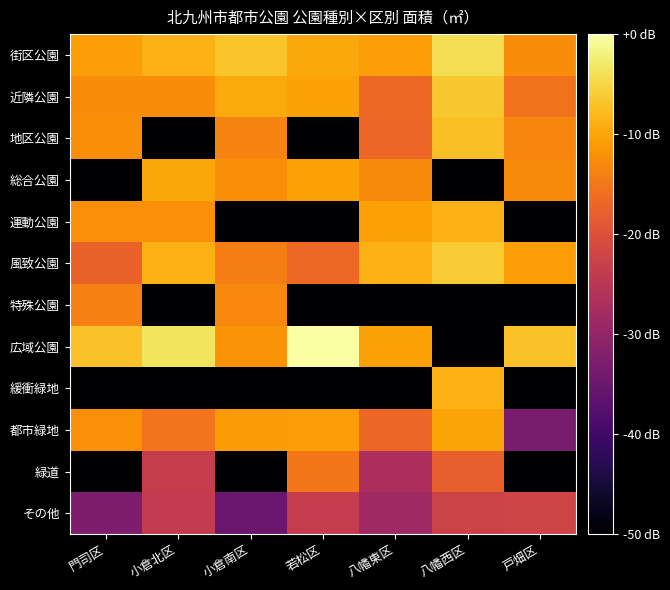

Reading left to right, what are all the values shown in this chart?

街区公園: 門司区=-10.6	小倉北区=-8.9	小倉南区=-6.8	若松区=-9.7	八幡東区=-10.8	八幡西区=-4.1	戸畑区=-12.6
近隣公園: 門司区=-12.6	小倉北区=-12.7	小倉南区=-9.6	若松区=-10.2	八幡東区=-16.7	八幡西区=-6.6	戸畑区=-15.5
地区公園: 門司区=-12.3	小倉北区=-72.9	小倉南区=-13.5	若松区=-72.9	八幡東区=-16.8	八幡西区=-7.3	戸畑区=-13.3
総合公園: 門司区=-72.9	小倉北区=-9.9	小倉南区=-12.3	若松区=-10.4	八幡東区=-12.8	八幡西区=-72.9	戸畑区=-12.8
運動公園: 門司区=-12.2	小倉北区=-12.2	小倉南区=-72.9	若松区=-72.9	八幡東区=-10.5	八幡西区=-9.0	戸畑区=-72.9
風致公園: 門司区=-17.6	小倉北区=-8.8	小倉南区=-14.2	若松区=-16.6	八幡東区=-8.8	八幡西区=-6.2	戸畑区=-10.8
特殊公園: 門司区=-13.9	小倉北区=-72.9	小倉南区=-12.9	若松区=-72.9	八幡東区=-72.9	八幡西区=-72.9	戸畑区=-72.9
広域公園: 門司区=-7.2	小倉北区=-3.6	小倉南区=-11.9	若松区=0.0	八幡東区=-10.3	八幡西区=-72.9	戸畑区=-7.1
緩衝緑地: 門司区=-72.9	小倉北区=-72.9	小倉南区=-72.9	若松区=-72.9	八幡東区=-72.9	八幡西区=-8.9	戸畑区=-72.9
都市緑地: 門司区=-12.1	小倉北区=-15.3	小倉南区=-11.1	若松区=-10.8	八幡東区=-16.8	八幡西区=-10.1	戸畑区=-33.4
緑道: 門司区=-72.9	小倉北区=-23.5	小倉南区=-72.9	若松区=-15.0	八幡東区=-27.1	八幡西区=-17.9	戸畑区=-72.9
その他: 門司区=-32.8	小倉北区=-23.9	小倉南区=-34.9	若松区=-23.8	八幡東区=-28.7	八幡西区=-22.3	戸畑区=-22.2